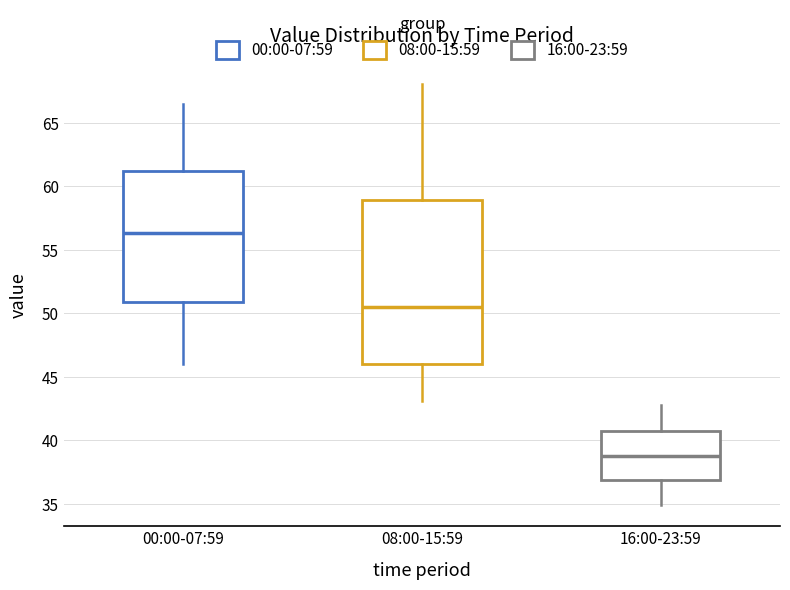

Reading left to right, read every box against the y-axis: the position of its median line, the range the box covers, and the ends of its whiskers. The values are not printed on the chart, so give them approximately, as read against the axis.

00:00-07:59: median 56.5, box 51.0 to 61.0, whiskers 46.0 to 66.5
08:00-15:59: median 50.5, box 46.0 to 59.0, whiskers 43.0 to 68.0
16:00-23:59: median 39.0, box 37.0 to 41.0, whiskers 35.0 to 43.0